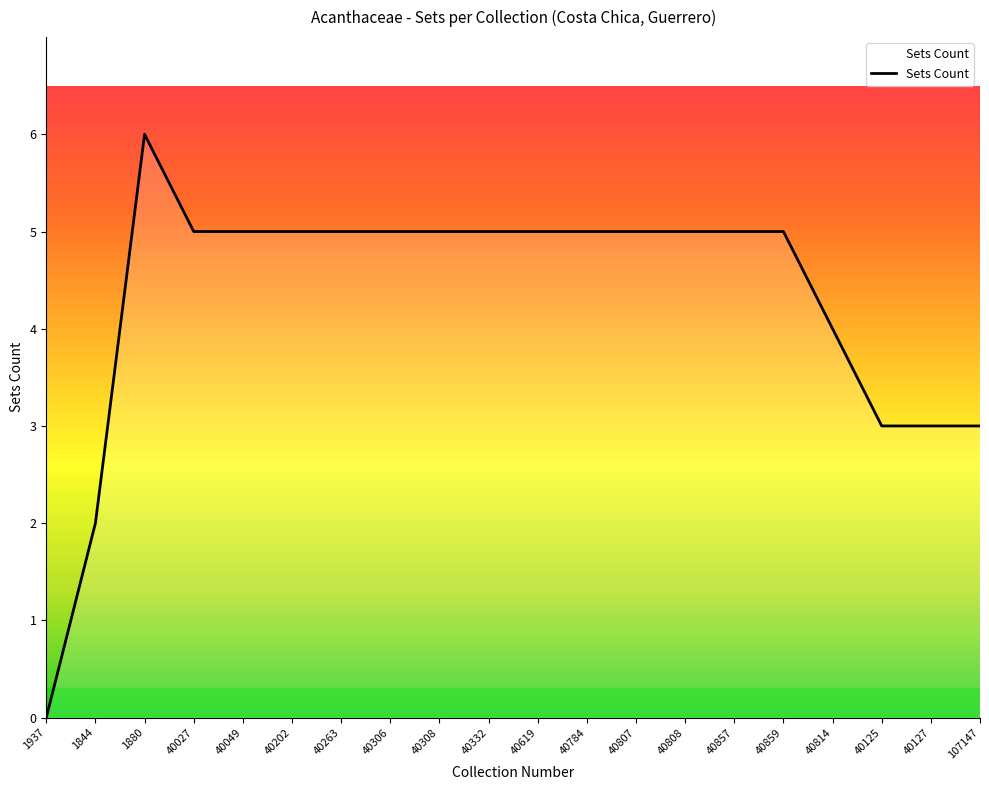

Does the chart display data point markers on the line(s)?

No